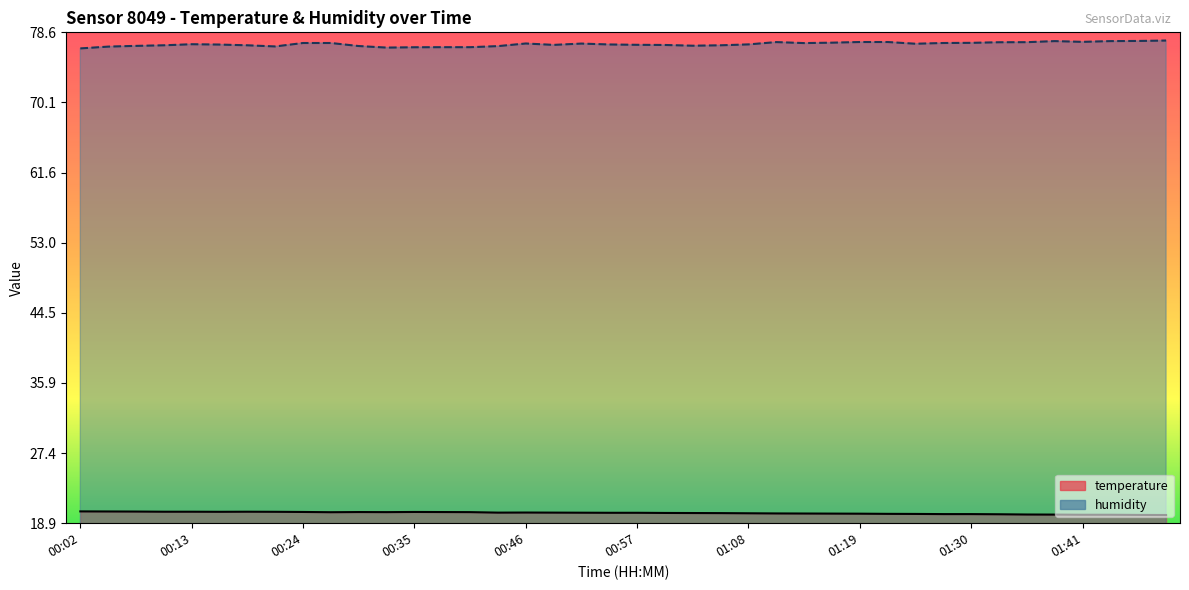

Rank the series at 01:16 from highest to lowest value.

humidity, temperature